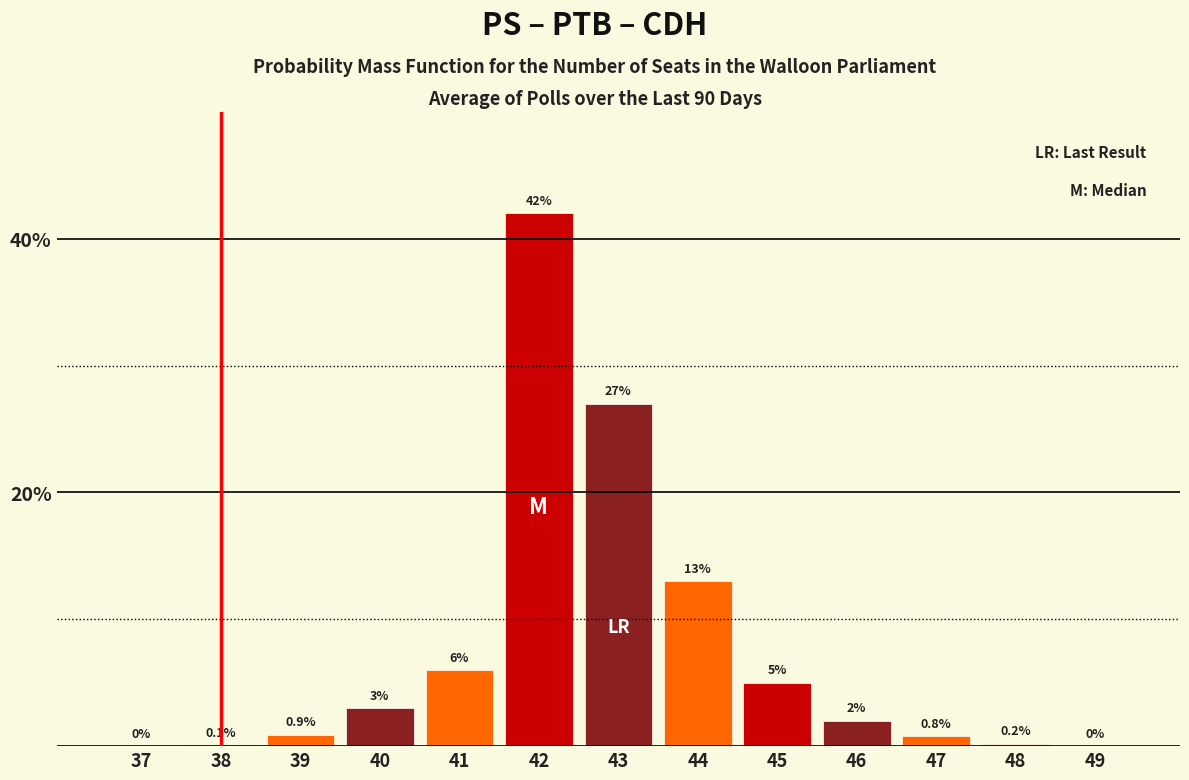

Reading left to right, transcribe all the data shown in this chart.

37=0.0	38=0.1	39=0.9	40=3.0	41=6.0	42=42.0	43=27.0	44=13.0	45=5.0	46=2.0	47=0.8	48=0.2	49=0.0